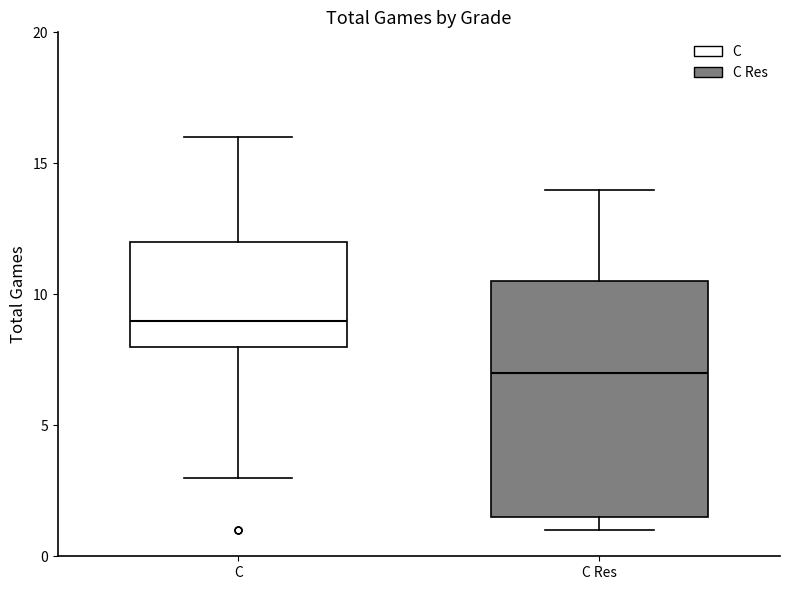

Reading left to right, transcribe this box plot: for each box, give where its median line is, the range the box spans, and where its two whiskers end, as read against the y-axis. The values are not printed on the chart, so give them approximately, as read against the axis.

C: median 9.0, box 8.0 to 12.0, whiskers 3.0 to 16.0
C Res: median 7.0, box 1.5 to 10.5, whiskers 1.0 to 14.0